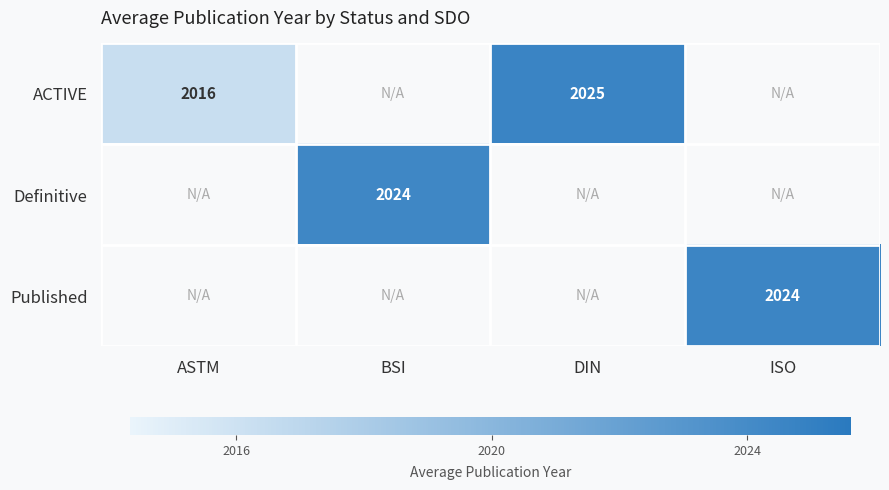

How many positive values does the Published series have?

1